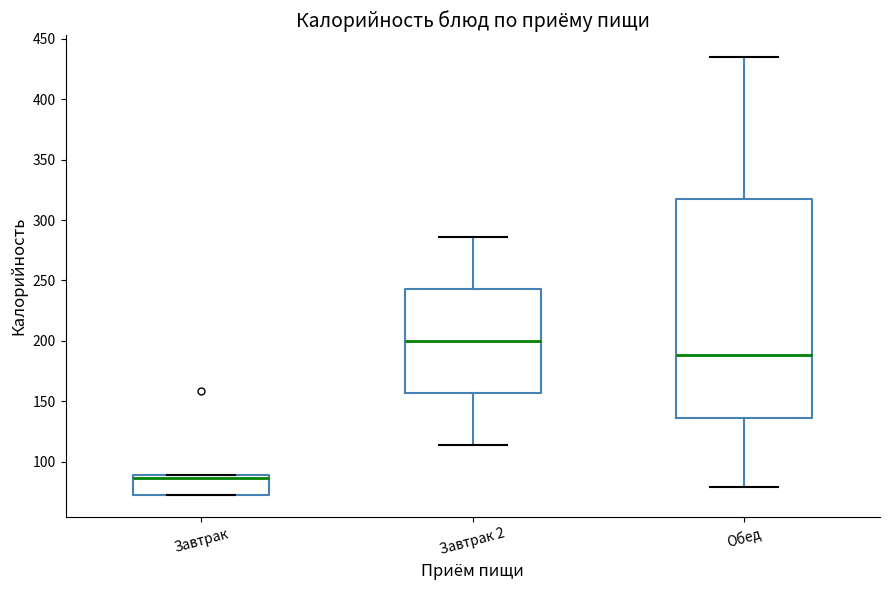

Reading left to right, transcribe this box plot: for each box, give where its median line is, the range the box spans, and where its two whiskers end, as read against the y-axis. The values are not printed on the chart, so give them approximately, as read against the axis.

Завтрак: median 85, box 75 to 90, whiskers 70 to 90
Завтрак 2: median 200, box 155 to 245, whiskers 115 to 285
Обед: median 190, box 135 to 315, whiskers 80 to 435